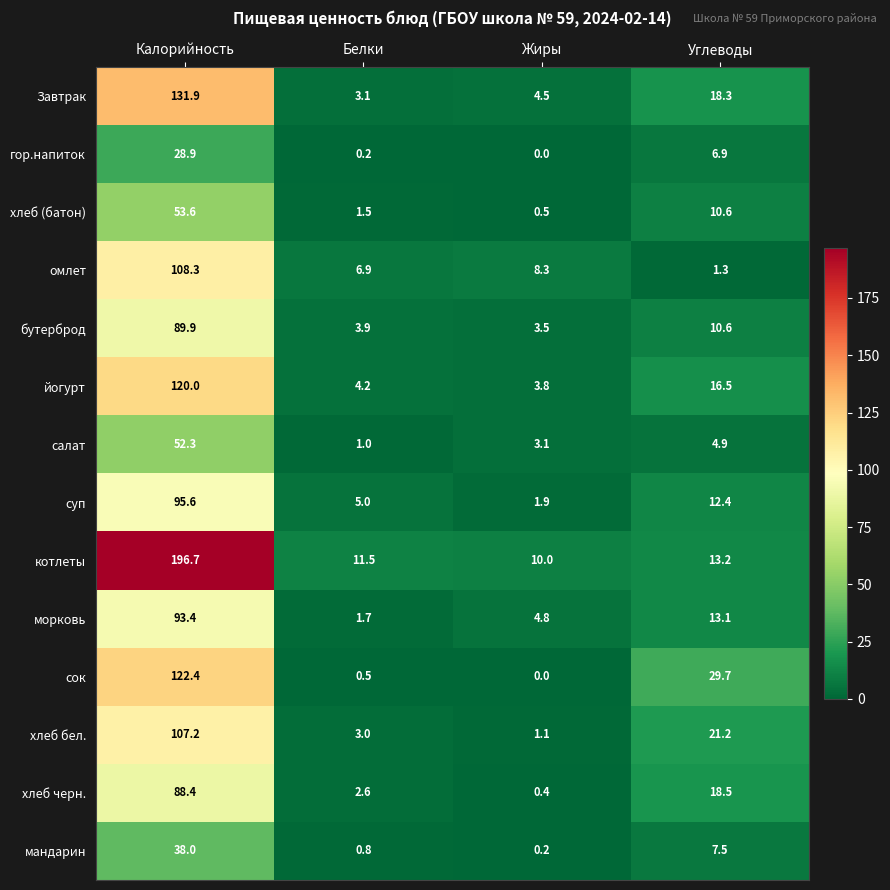

Rank the categories by гор.напиток value from lowest to highest.

Жиры, Белки, Углеводы, Калорийность